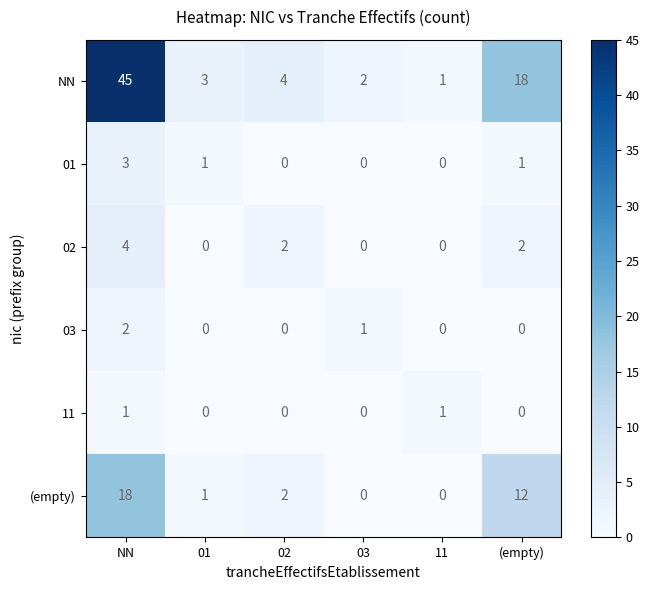

At which label does (empty) first exceed 2?

NN